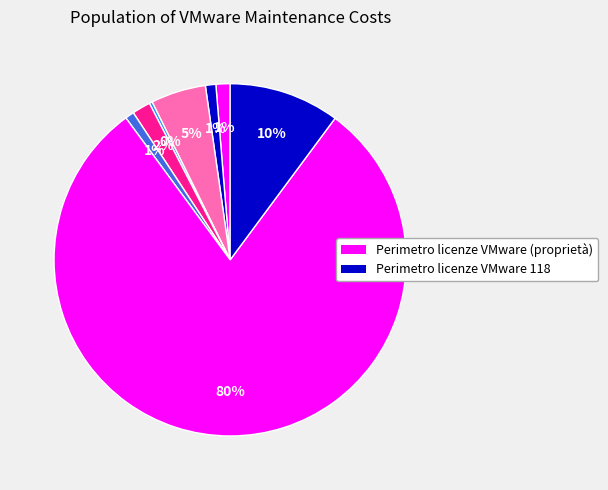

How many slices are in this pie chart?

8